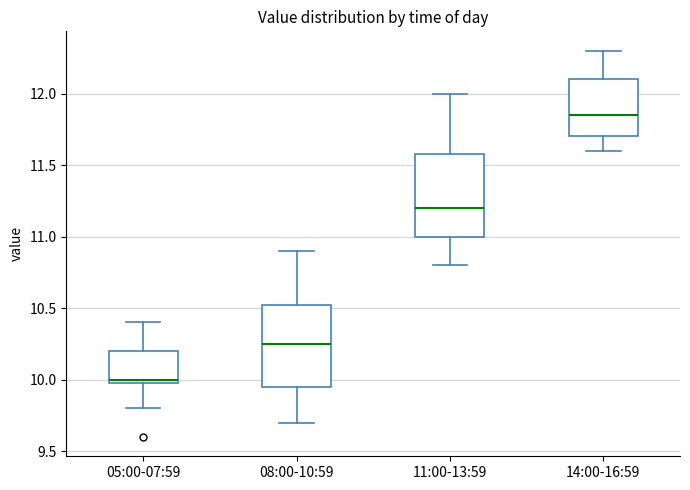

Which box's median line is the lowest?

05:00-07:59